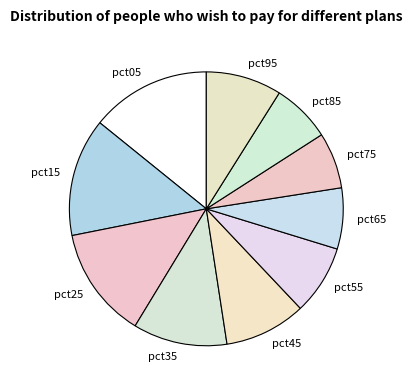

Combined, do pct45 and pct85 account for over 50%?

No